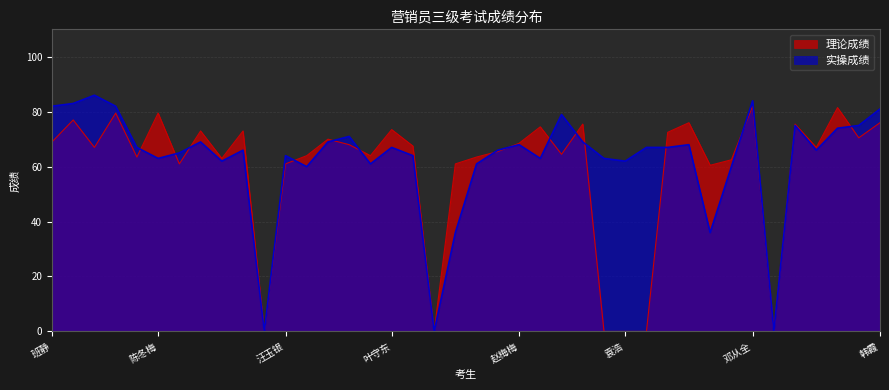

How many positive values does the 理论成绩 series have?

34